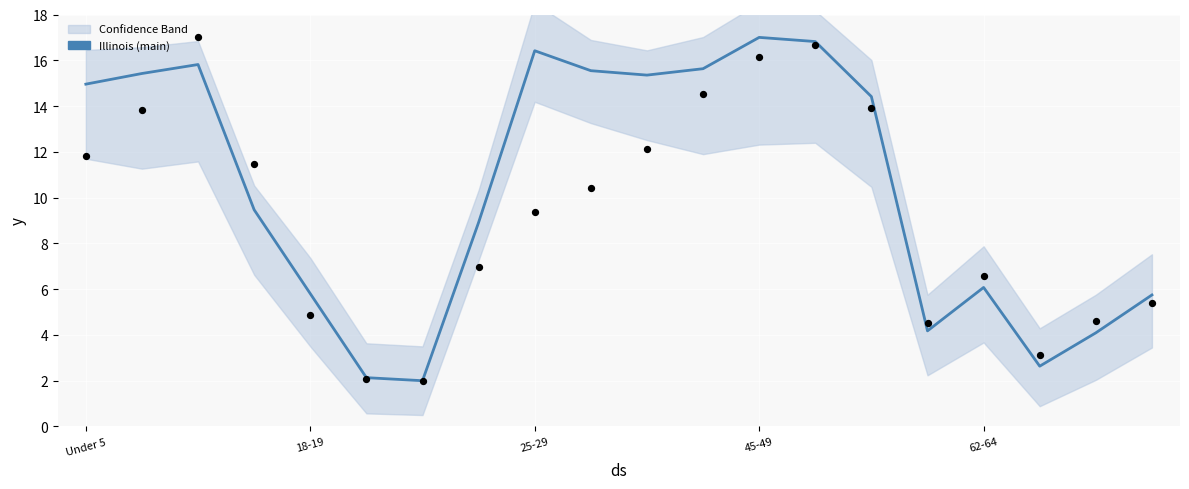

At which category is the sum across all series the highest?

13